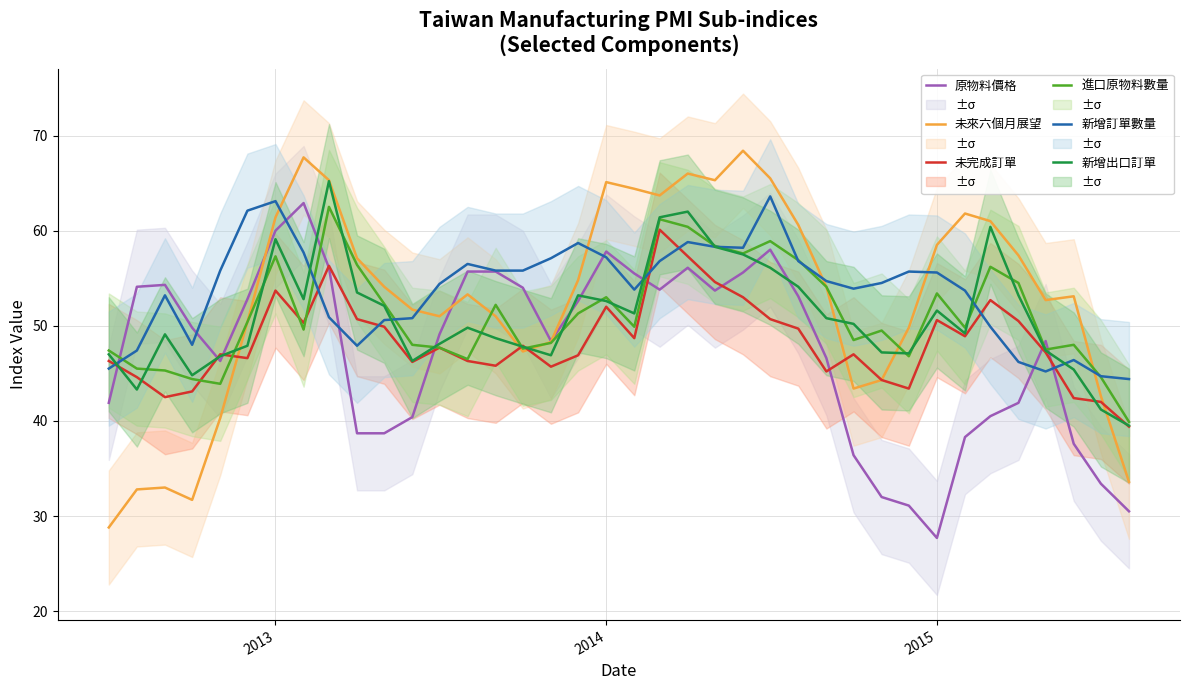

How many values in the 原物料價格 series are below 49?

18